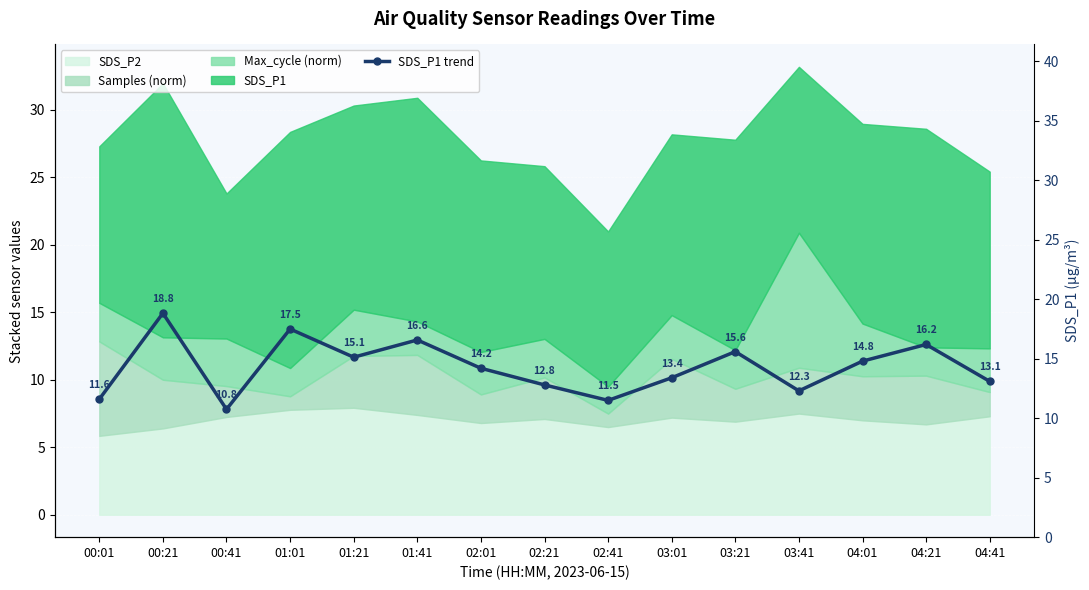

What is the smallest value displayed?

10.8